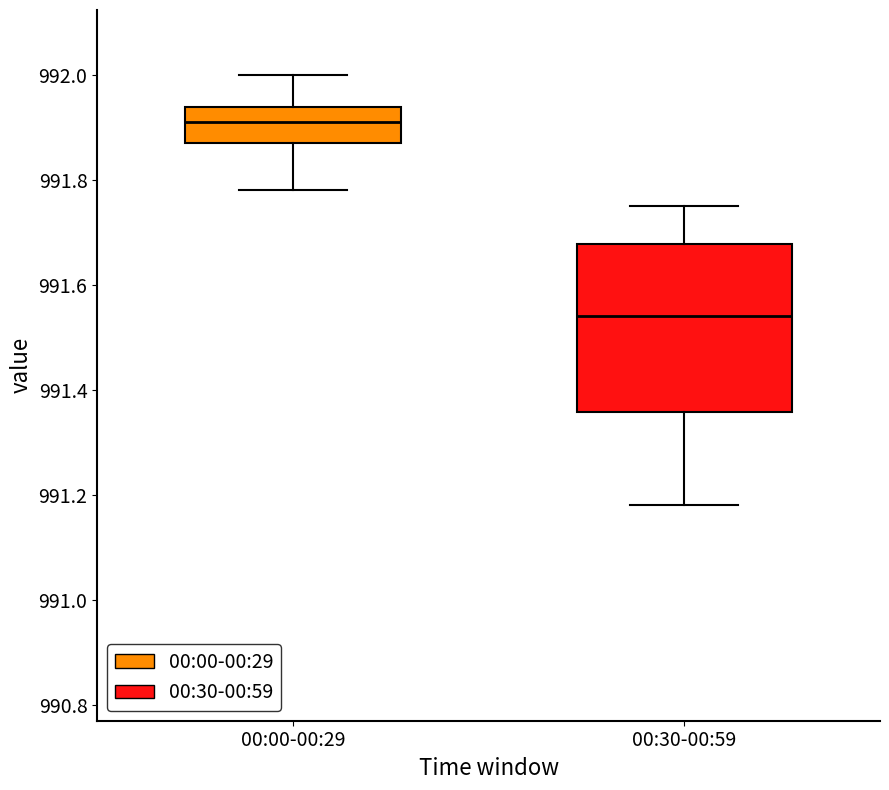

Reading left to right, transcribe this box plot: for each box, give where its median line is, the range the box spans, and where its two whiskers end, as read against the y-axis. The values are not printed on the chart, so give them approximately, as read against the axis.

00:00-00:29: median 991.92, box 991.88 to 991.94, whiskers 991.78 to 992.00
00:30-00:59: median 991.54, box 991.36 to 991.68, whiskers 991.18 to 991.76